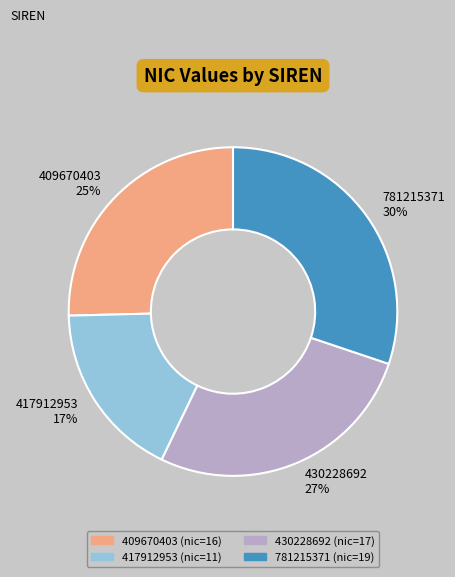

To the nearest percent, what is the difference between the 781215371 and 417912953 slice percentages?

13%